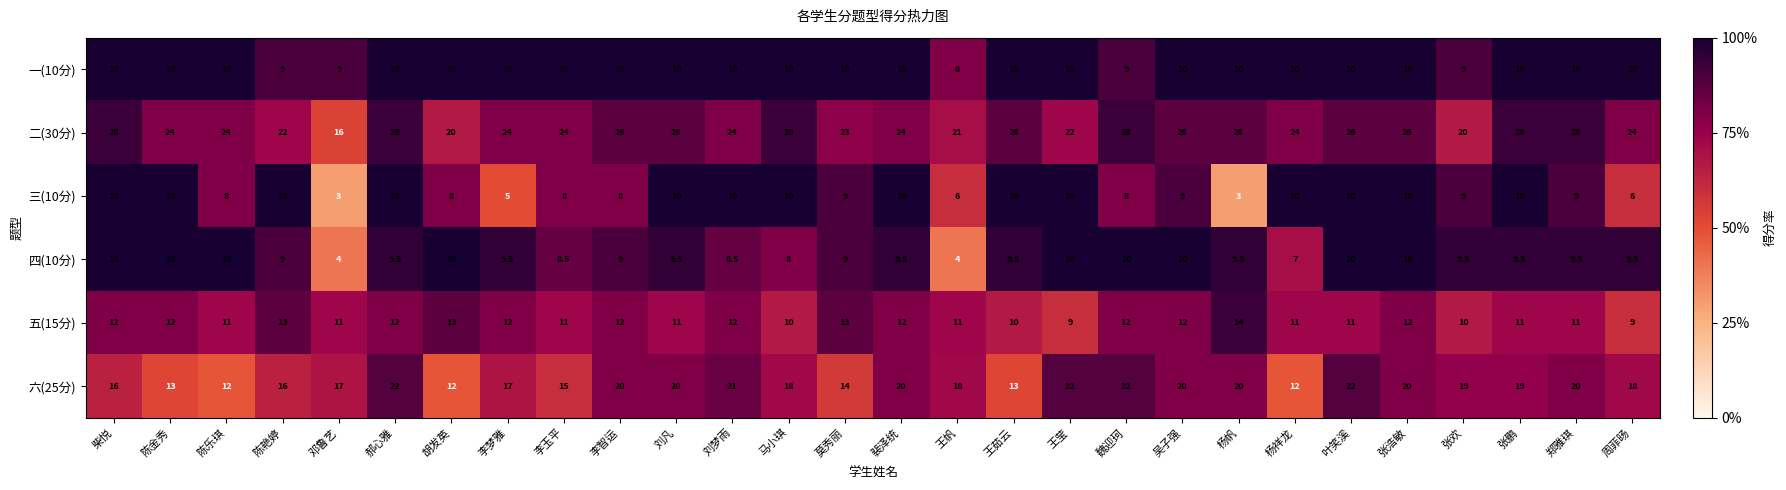

At 李玉平, list the series in order from largest to smallest.

二(30分), 六(25分), 五(15分), 一(10分), 四(10分), 三(10分)